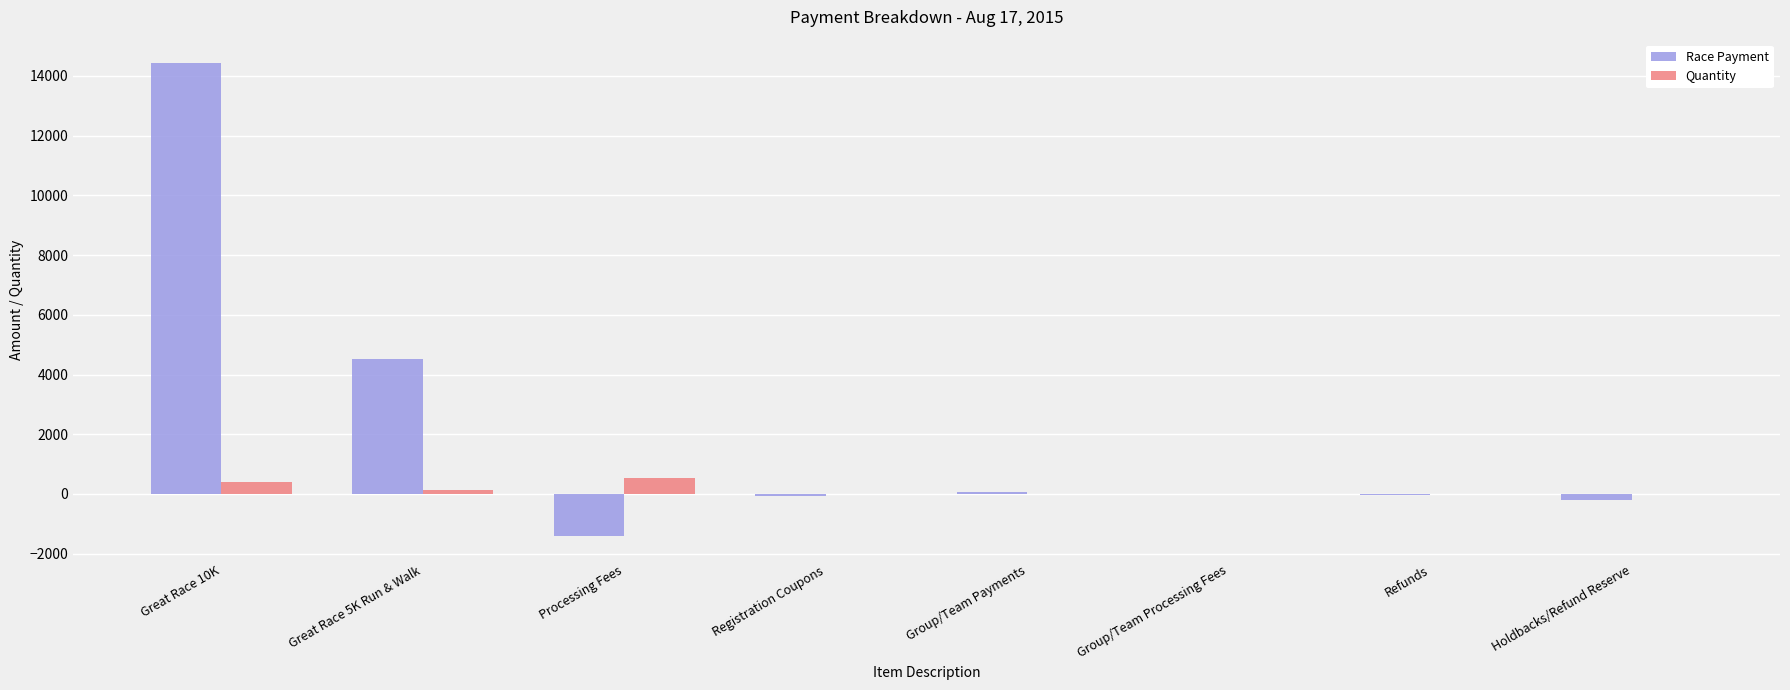

Is it true that Quantity equals 0.0 at Group/Team Processing Fees?

True